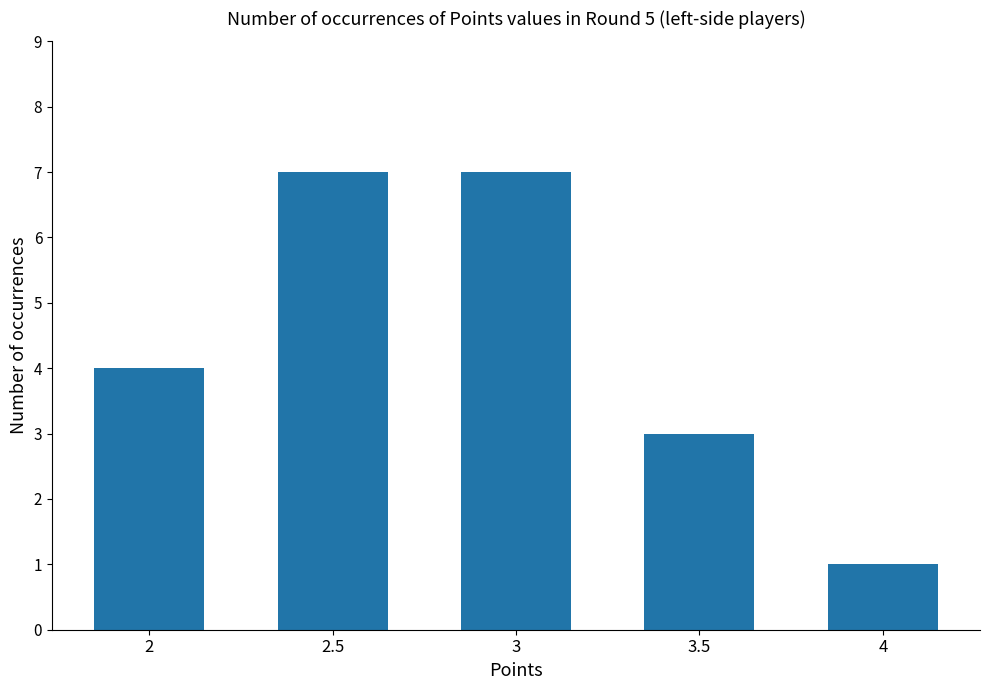

What is the label of the 2nd bar from the left?

2.5